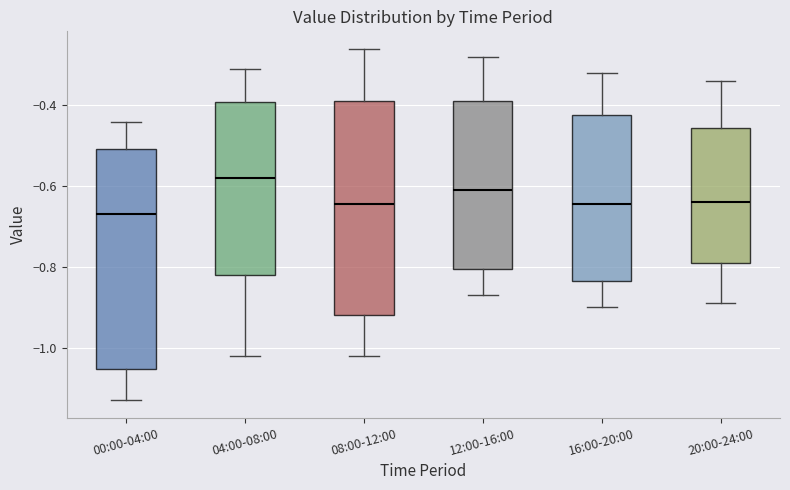

Which box's median line is the lowest?

00:00-04:00